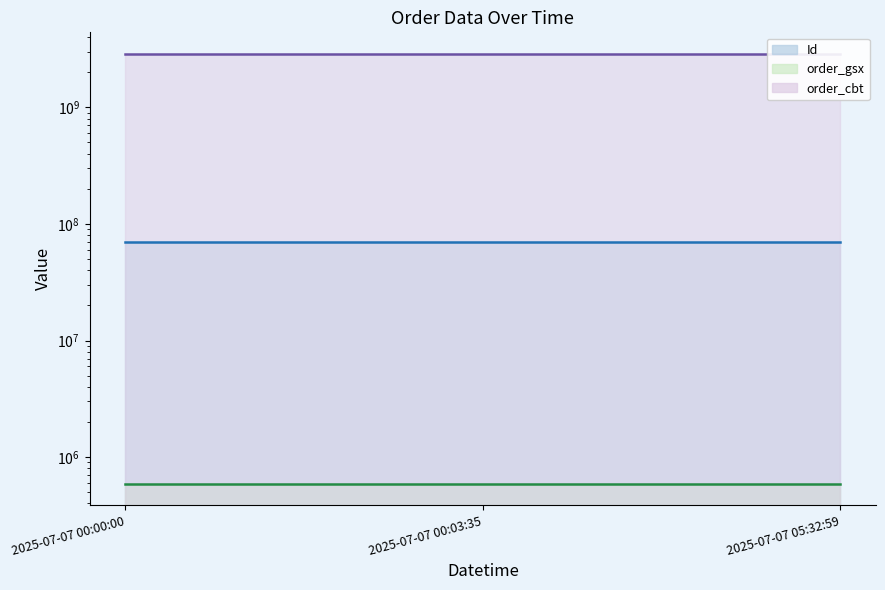

At which label does order_cbt (line) reach its peak?

2025-07-07 00:00:00